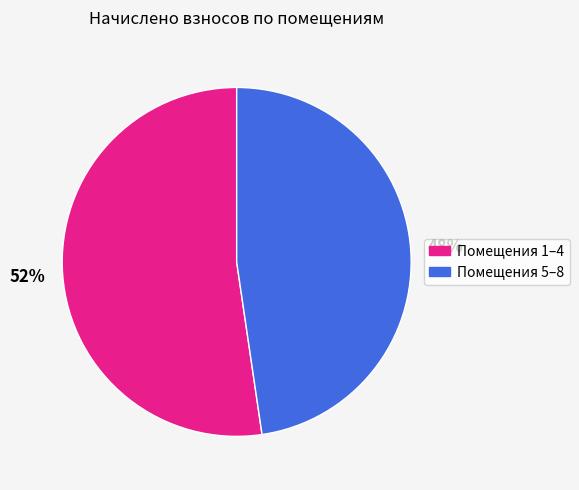

To the nearest percent, what percentage of the pie is Помещения 5–8?

48%